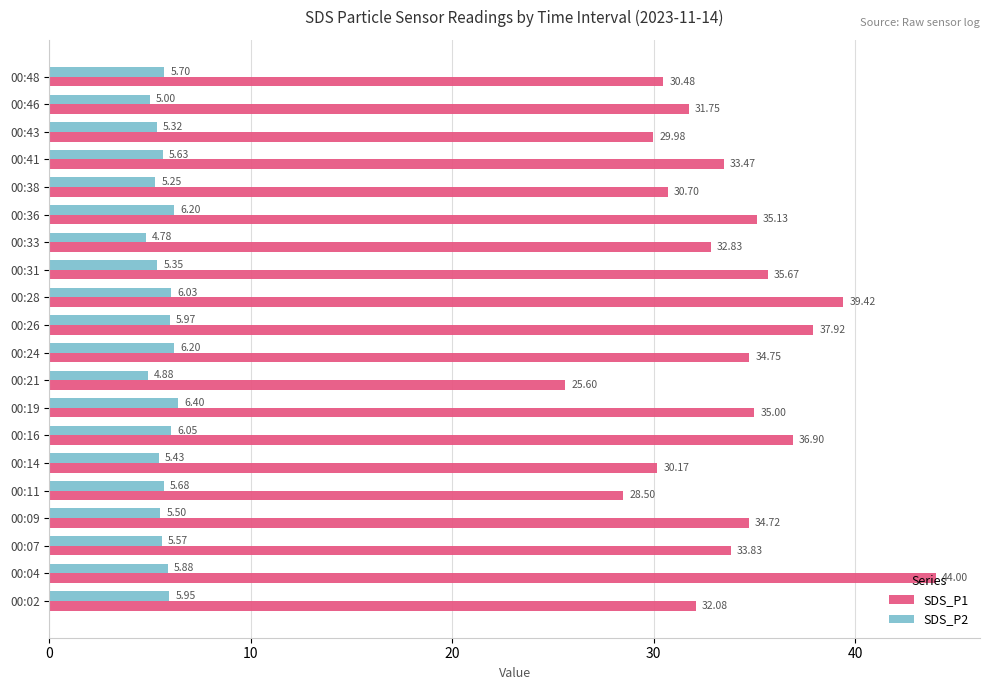

How many series are shown in this chart?

2